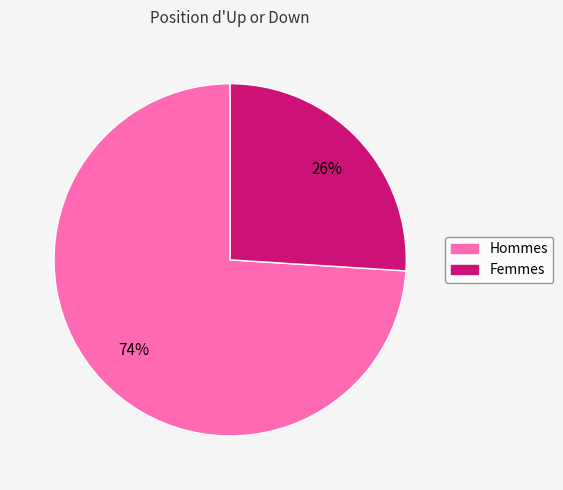

Is it true that Femmes is 26% of the pie?

True